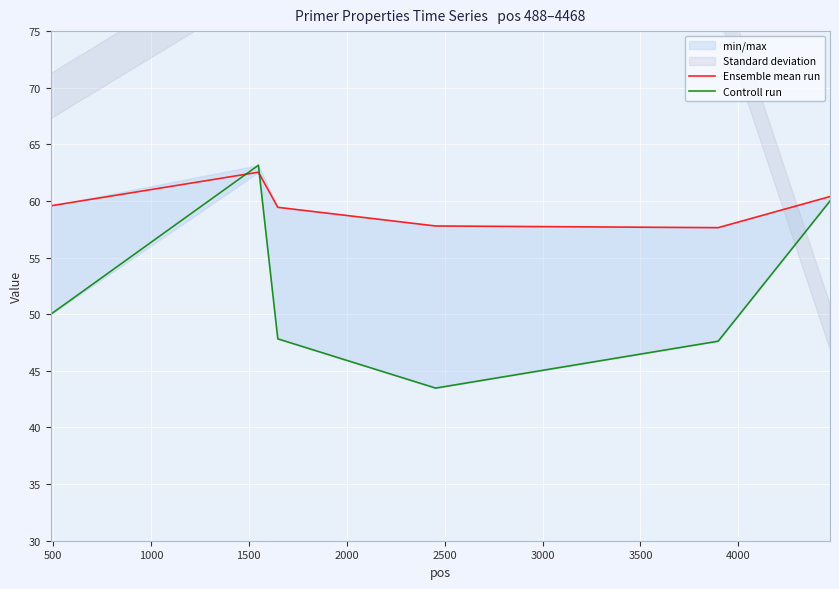

What is the difference between the maximum and minimum values in the Controll run series?

19.7